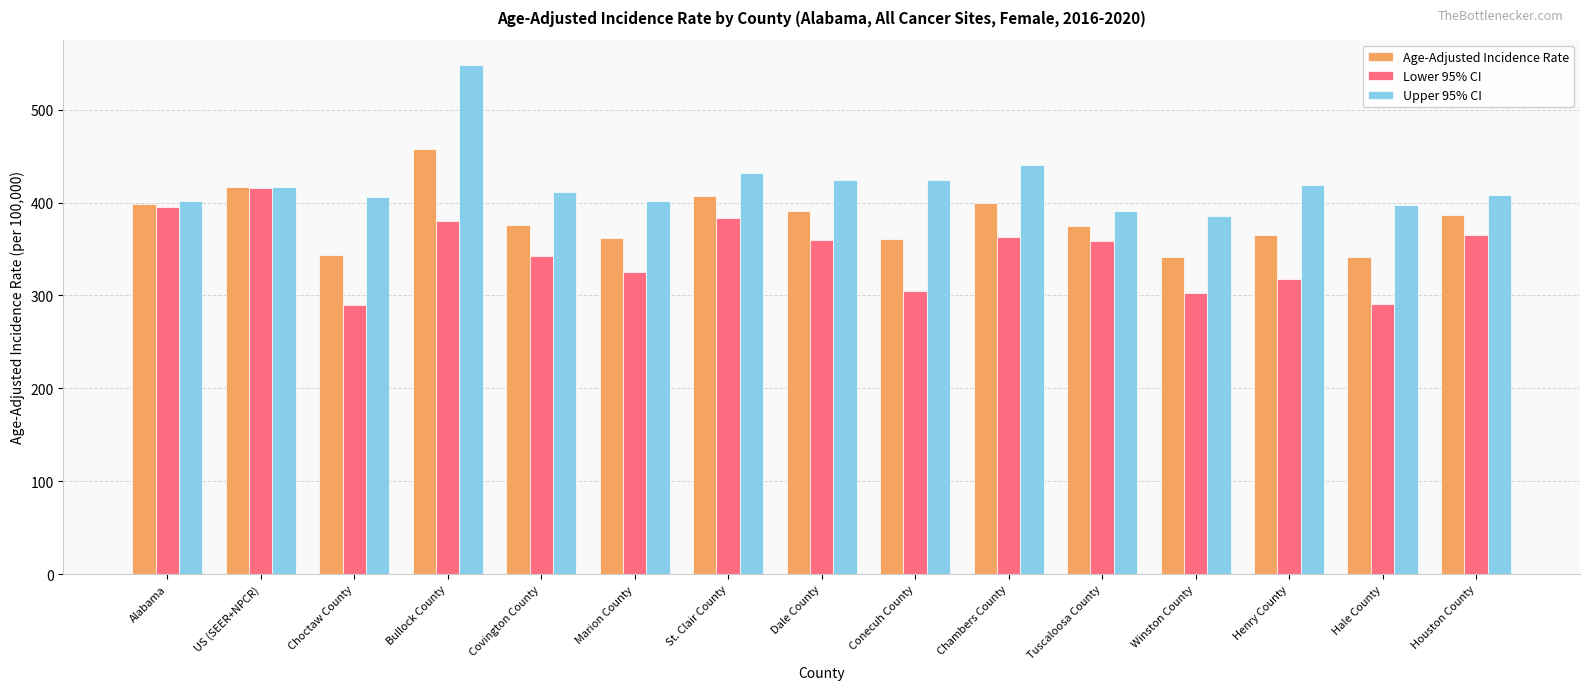

List the series in order of their peak value, lowest first.

Lower 95% CI, Age-Adjusted Incidence Rate, Upper 95% CI